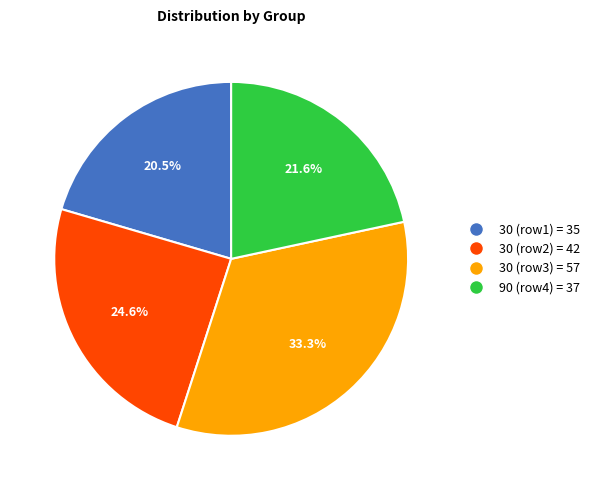

Does any single category account for the majority?

No